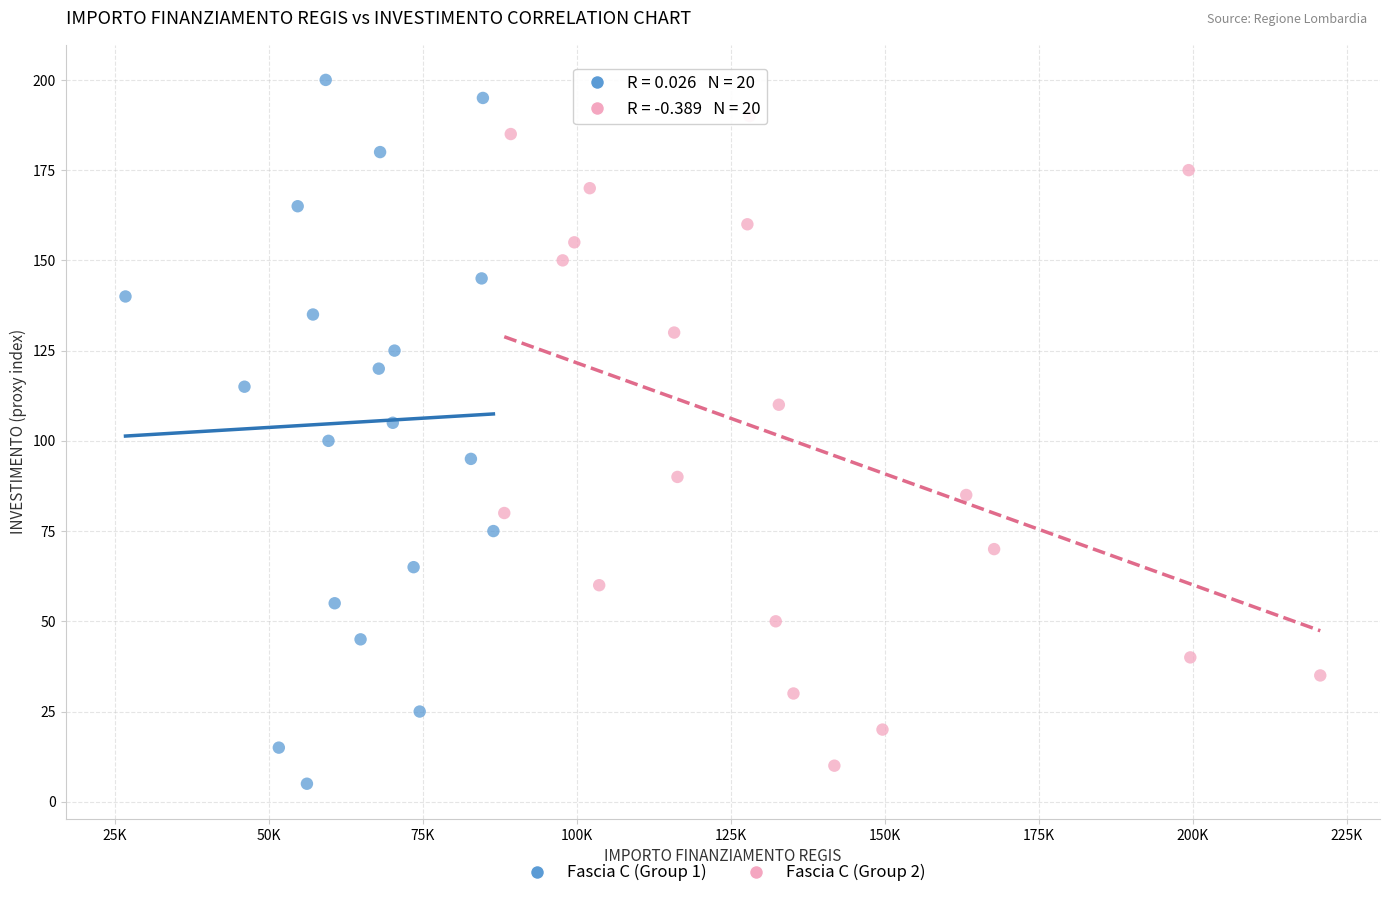

Which series has the largest Y range (max minus min)?

Fascia C (Group 1)